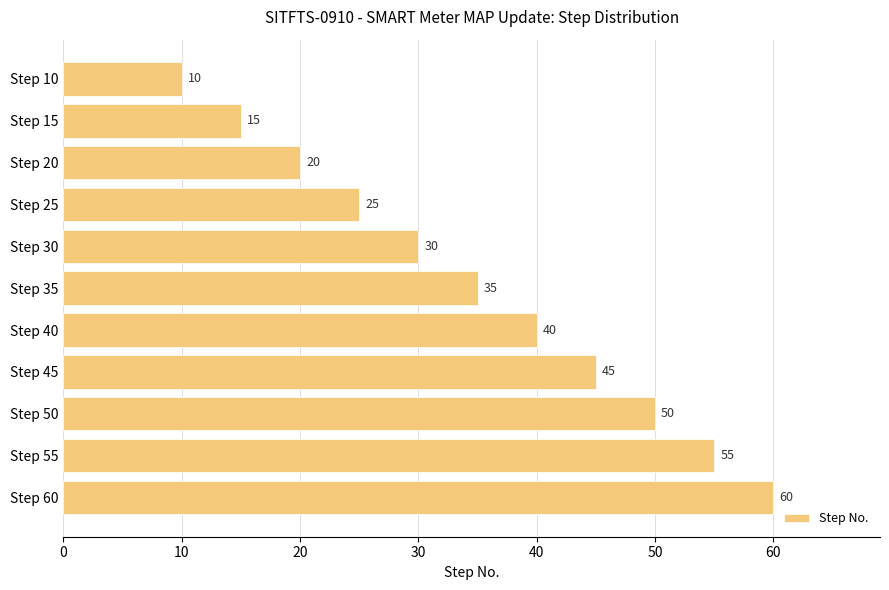

The chart shows a value of 30 at Step 45. True or false?

False